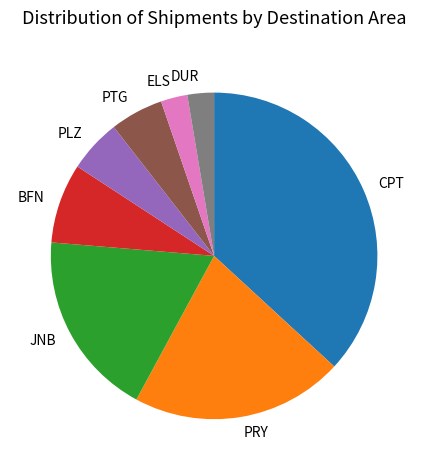

What is the ratio of the value at PRY to the value at ELS?

8.0